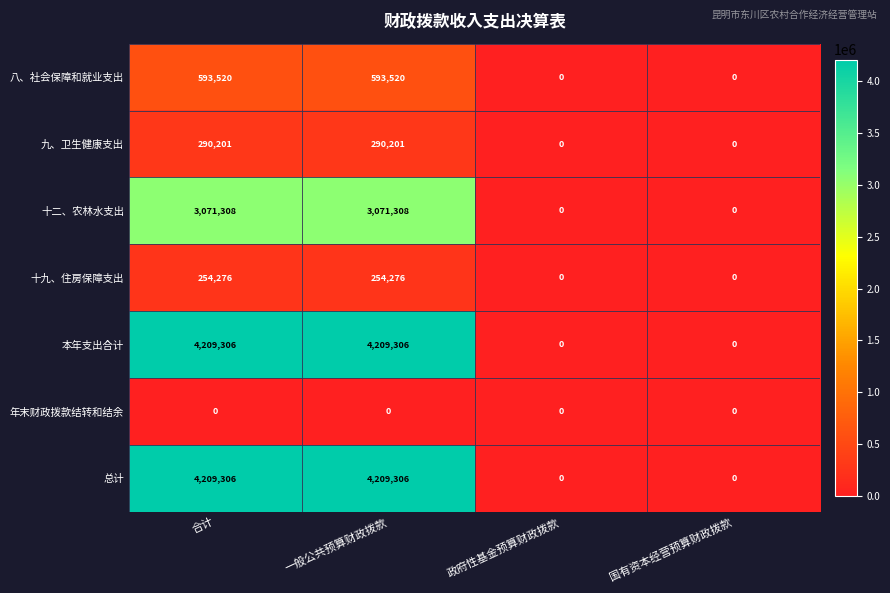

How many categories are shown in the chart?

4